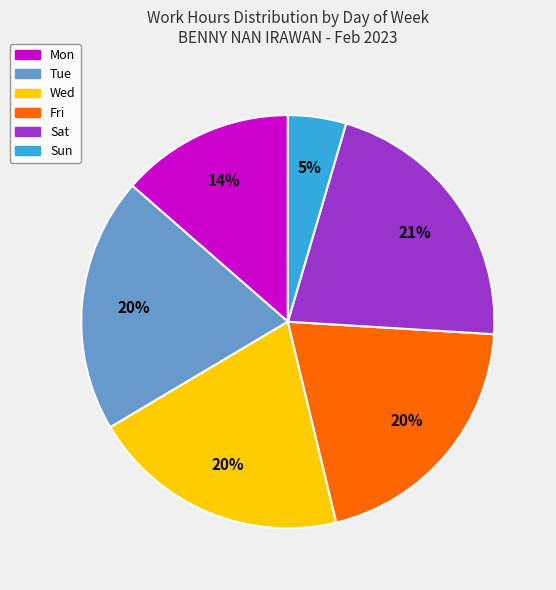

Does any single category account for the majority?

No